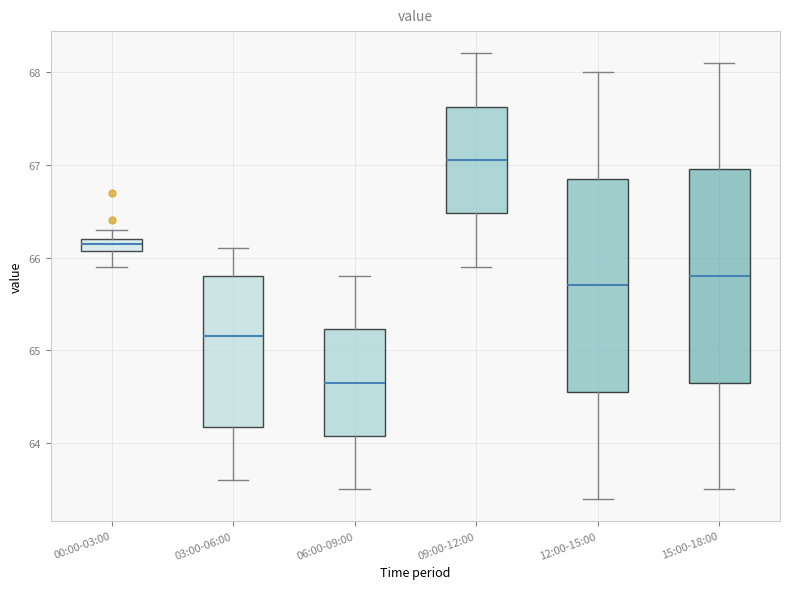

Where does the lower whisker of the box for 09:00-12:00 end on the y-axis? The values are not printed on the chart, so give them approximately, as read against the axis.

65.9